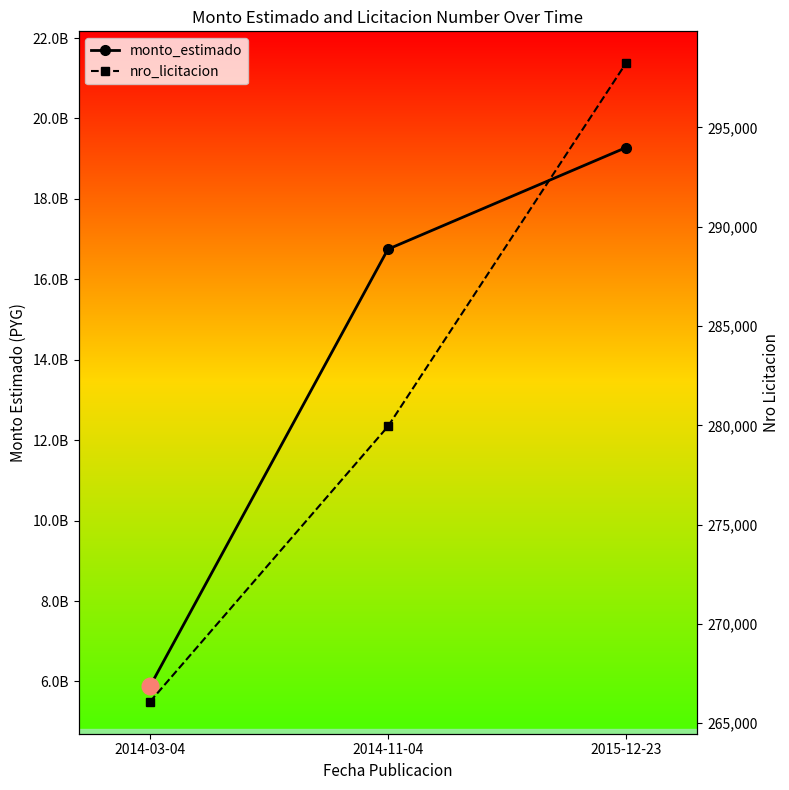

What value does the monto_estimado series have at 2015-12-23, to the nearest 100?

19275700000